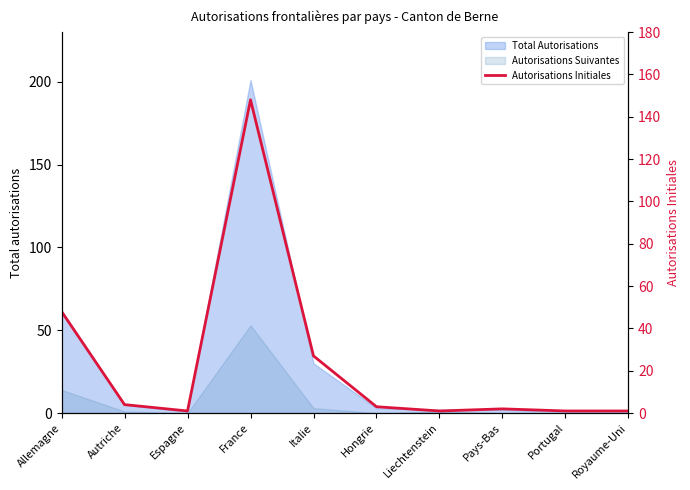

What is the change in value from Allemagne to Espagne?

-47